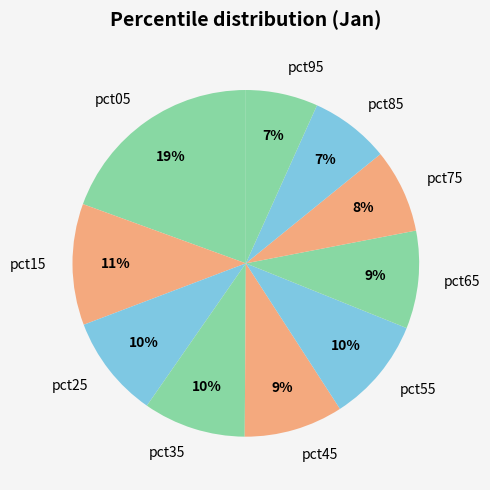

Between pct25 and pct95, which is larger?

pct25